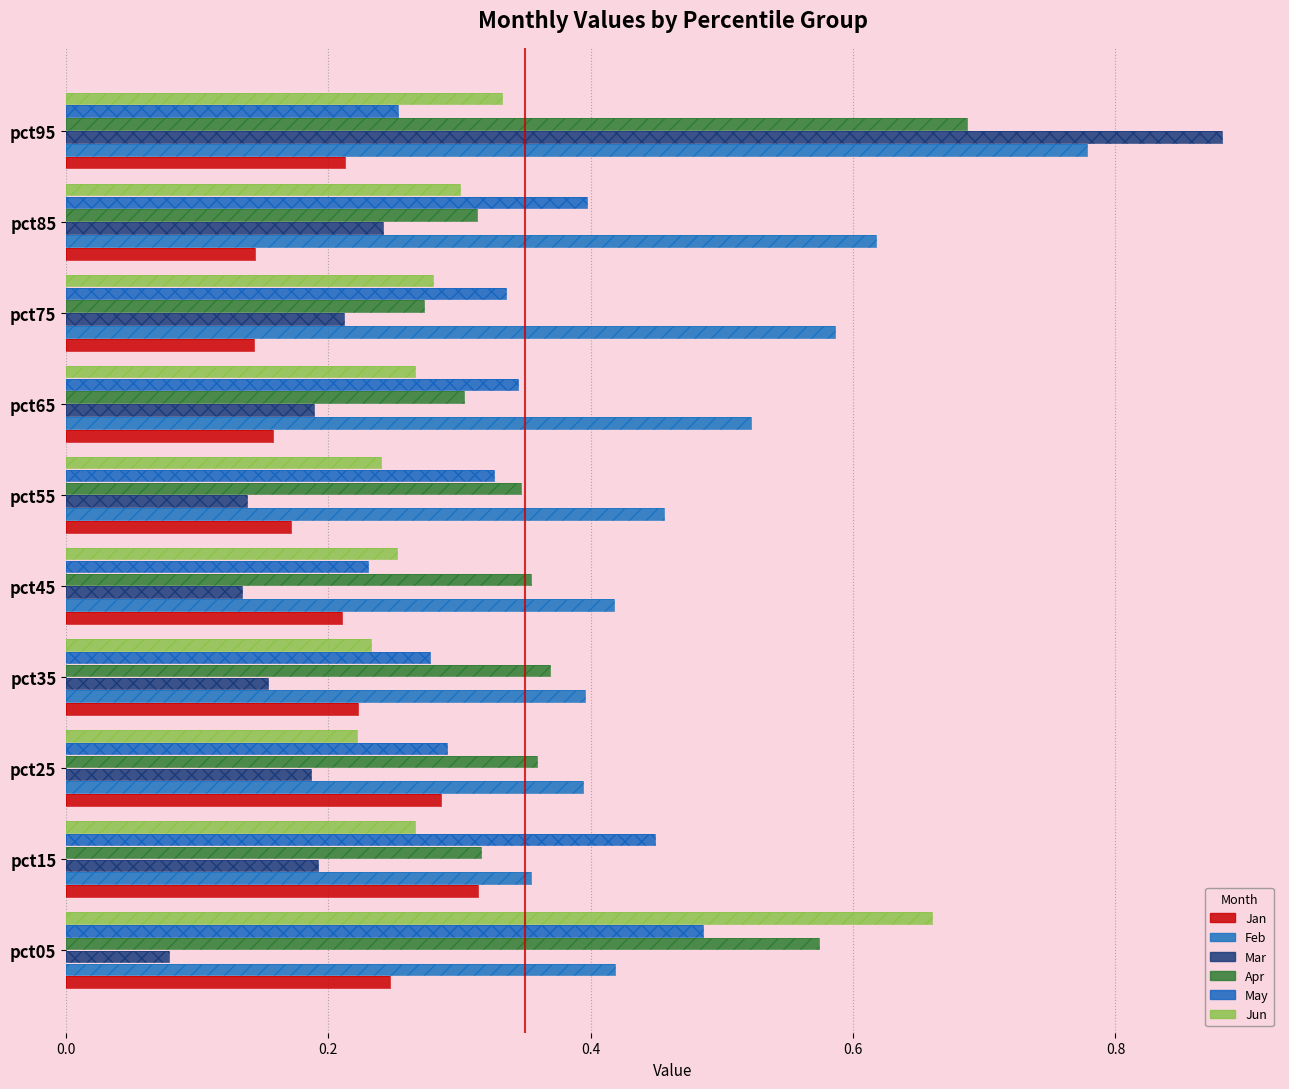

Which series has the widest spread of values?

Mar